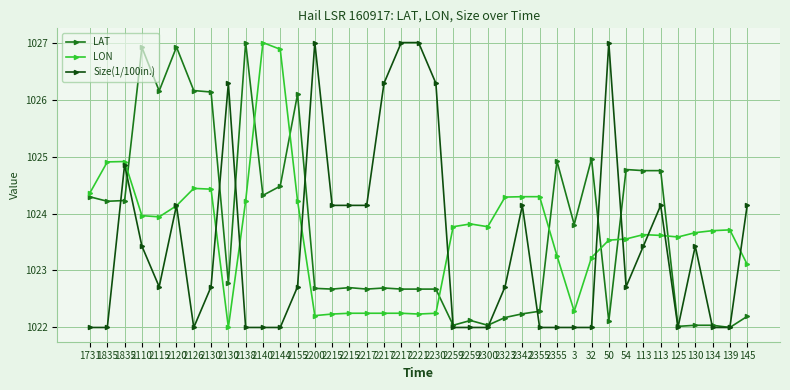

How many values in the LON series are below 1023?

10